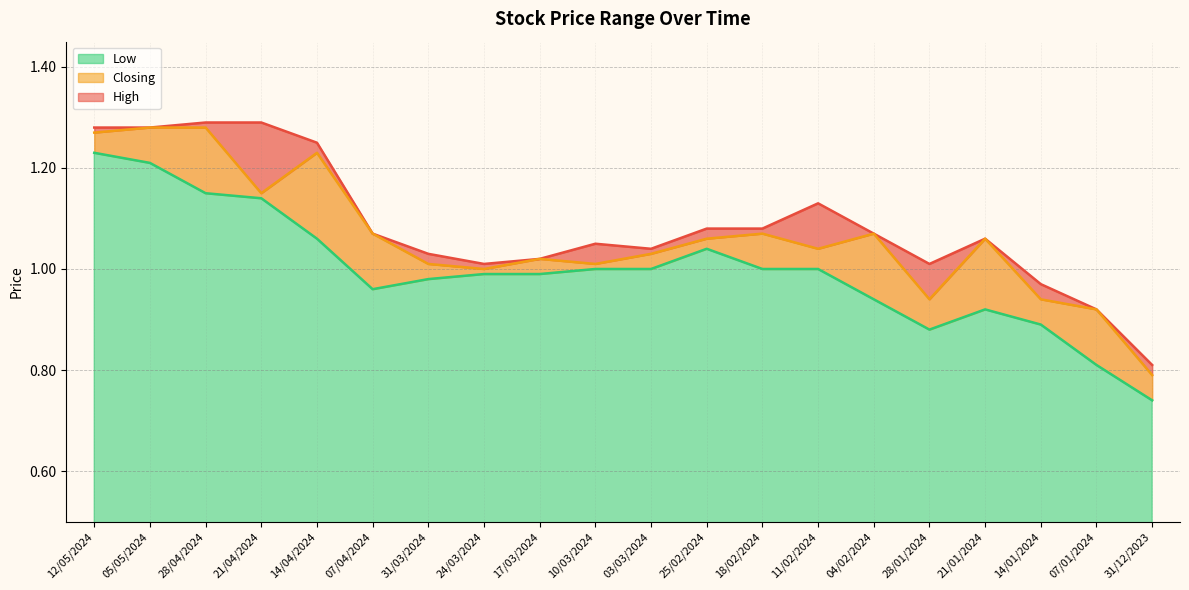

True or false: Low and Closing cross at least once.

False